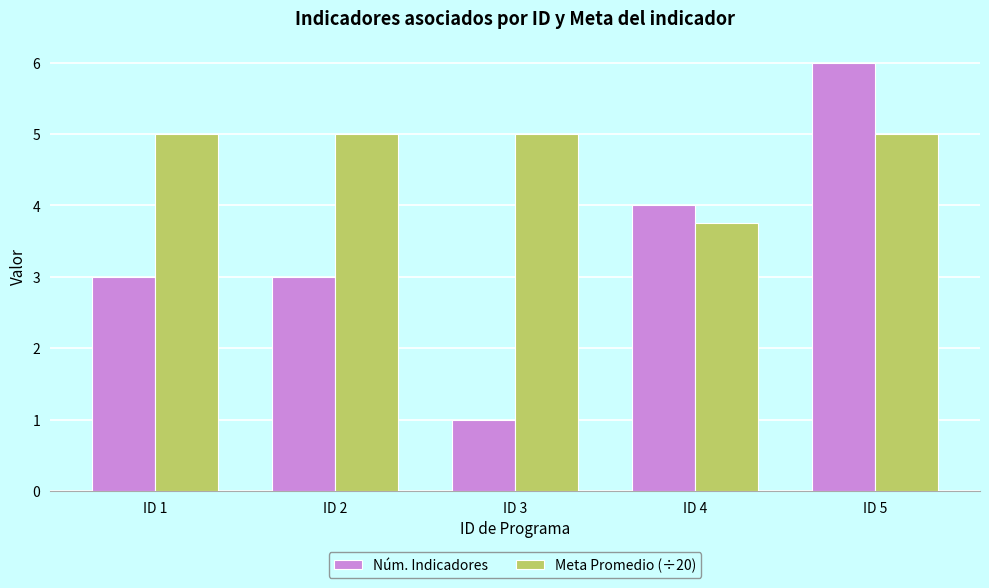

How many groups of bars are there?

5